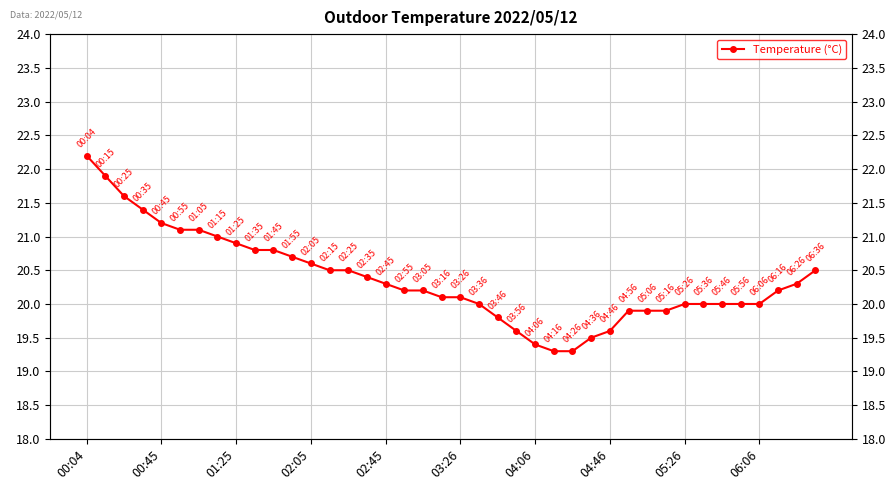

What is the change in value from 02:05 to 06:06?

-0.6